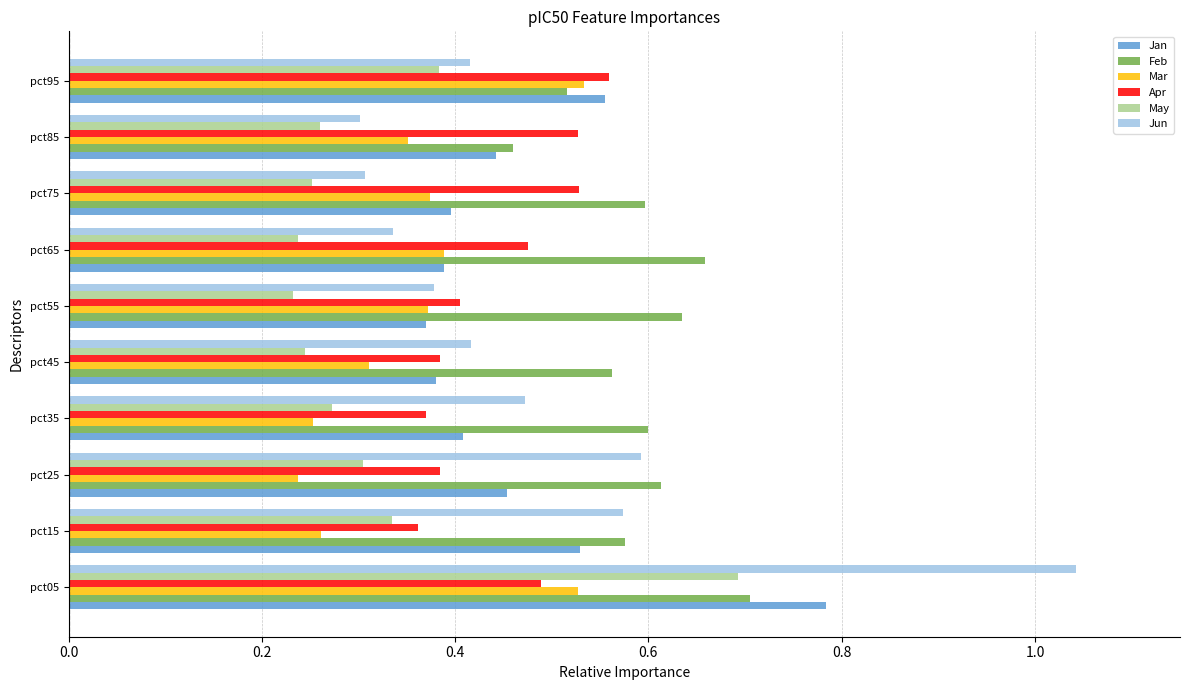

Which series has the largest range (max minus min)?

Jun